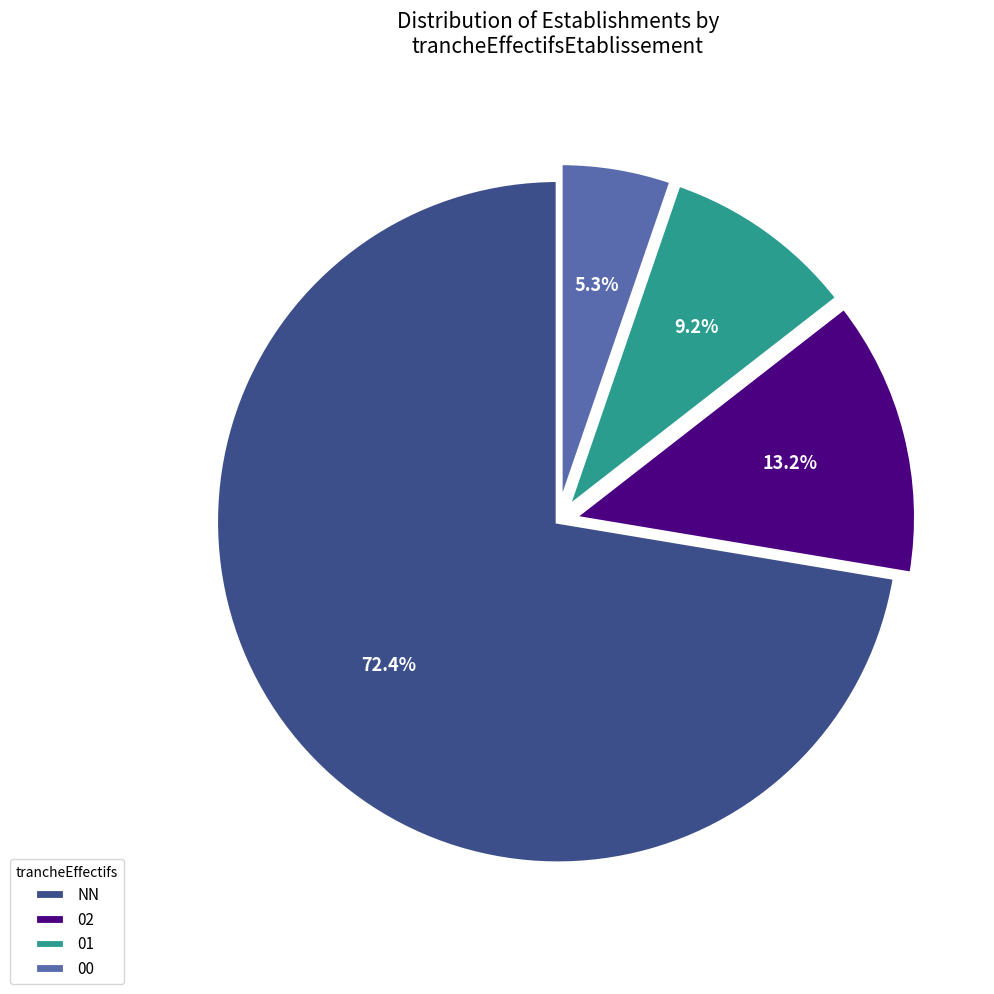

How much of the chart is everything except 01?

90.8%